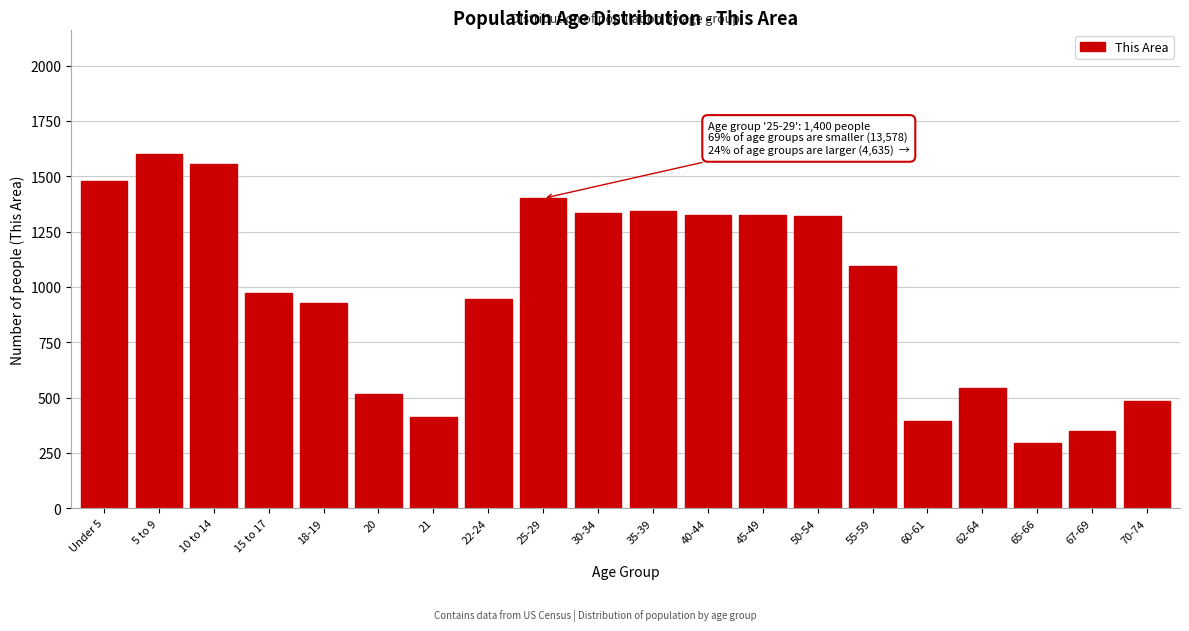

Is it true that the value at 18-19 is 1522?

False